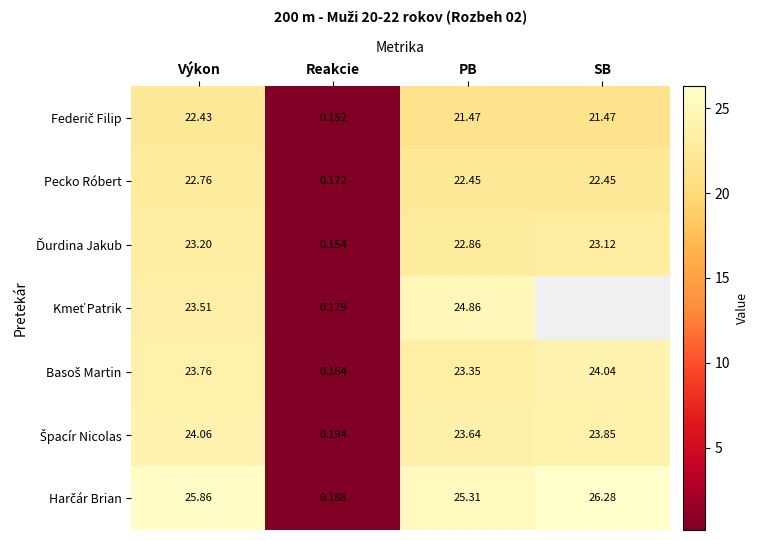

At which label does Pecko Róbert first exceed 22?

Výkon